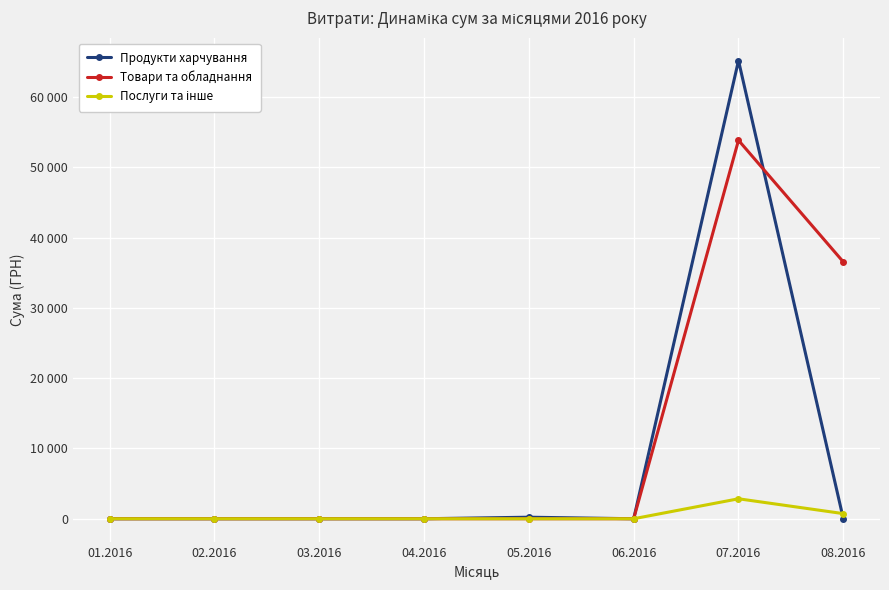

Does the chart have visible grid lines?

Yes